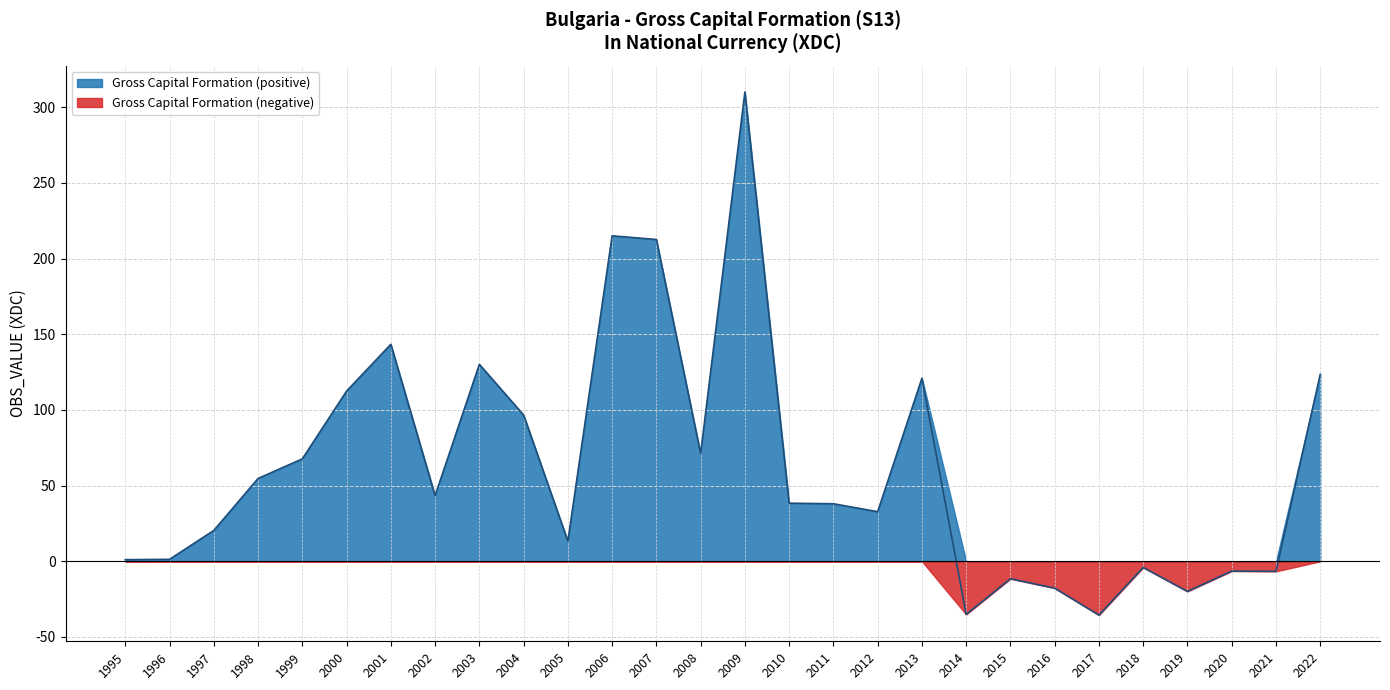

The chart shows a value of -10.8 at 2020. True or false?

False